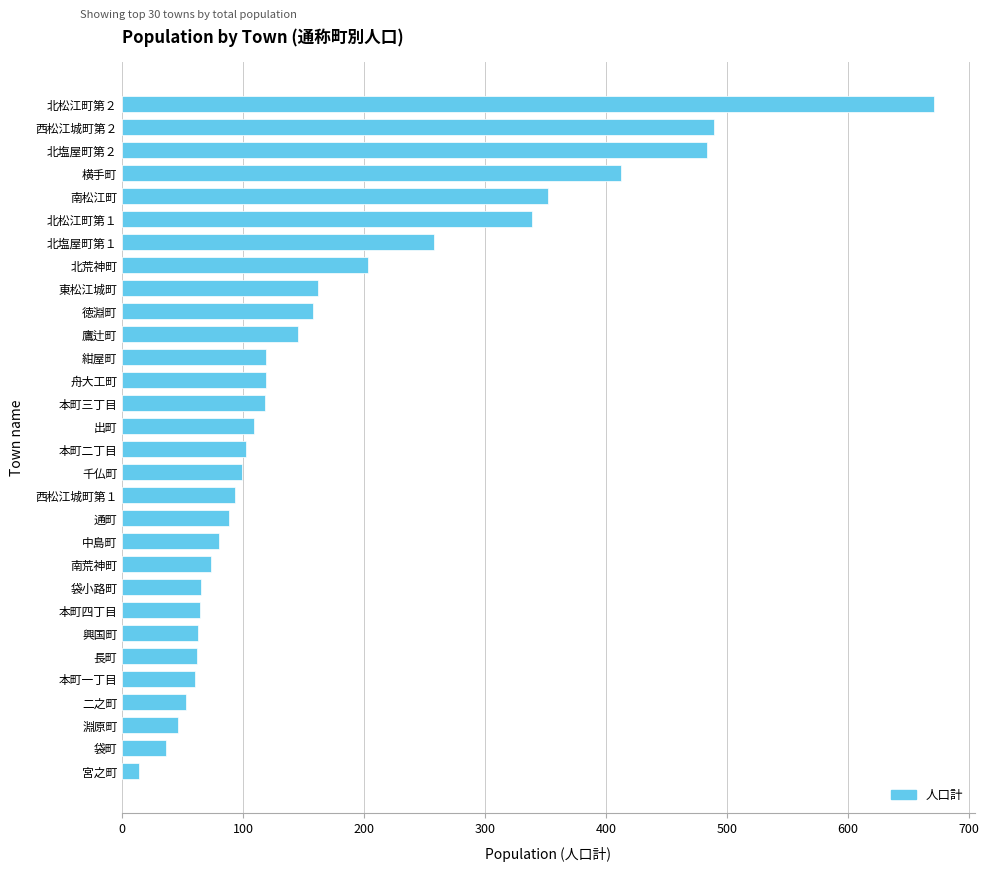

What is the minimum value shown in the chart?

14